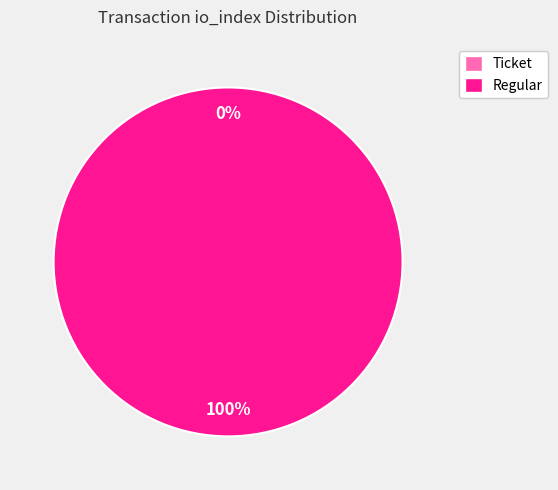

To the nearest percent, what is the combined percentage of Ticket and Regular?

100%